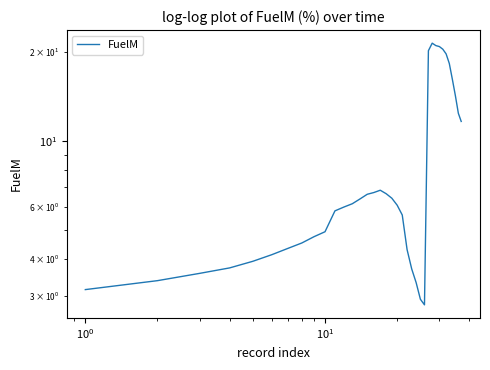

What is the sum of all values?

323.0